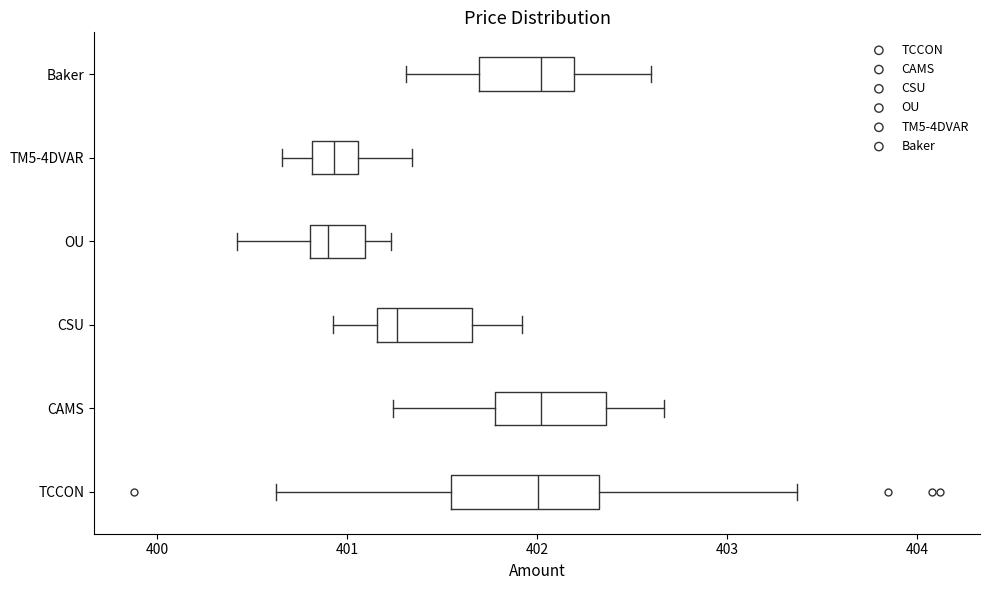

Reading bottom to top, read every box against the x-axis: the position of its median line, the range the box covers, and the ends of its whiskers. The values are not printed on the chart, so give them approximately, as read against the axis.

TCCON: median 402.0, box 401.5 to 402.3, whiskers 400.6 to 403.4
CAMS: median 402.0, box 401.8 to 402.4, whiskers 401.2 to 402.7
CSU: median 401.3, box 401.2 to 401.7, whiskers 400.9 to 401.9
OU: median 400.9, box 400.8 to 401.1, whiskers 400.4 to 401.2
TM5-4DVAR: median 400.9, box 400.8 to 401.1, whiskers 400.7 to 401.3
Baker: median 402.0, box 401.7 to 402.2, whiskers 401.3 to 402.6